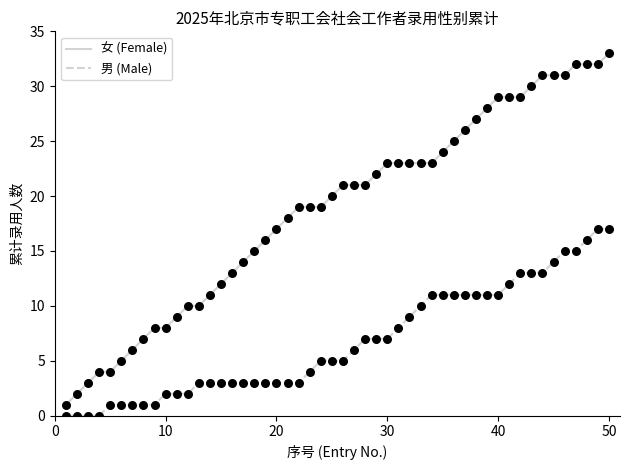

Which series has the widest spread of values?

女 (Female)